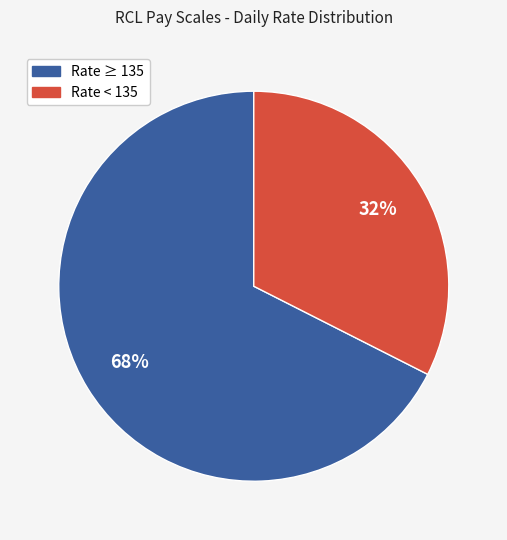

To the nearest percent, what is the average slice percentage?

50%